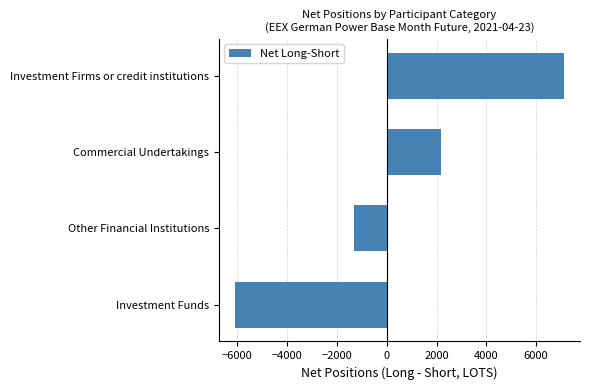

The chart shows a value of 2194.8 at Commercial Undertakings. True or false?

True